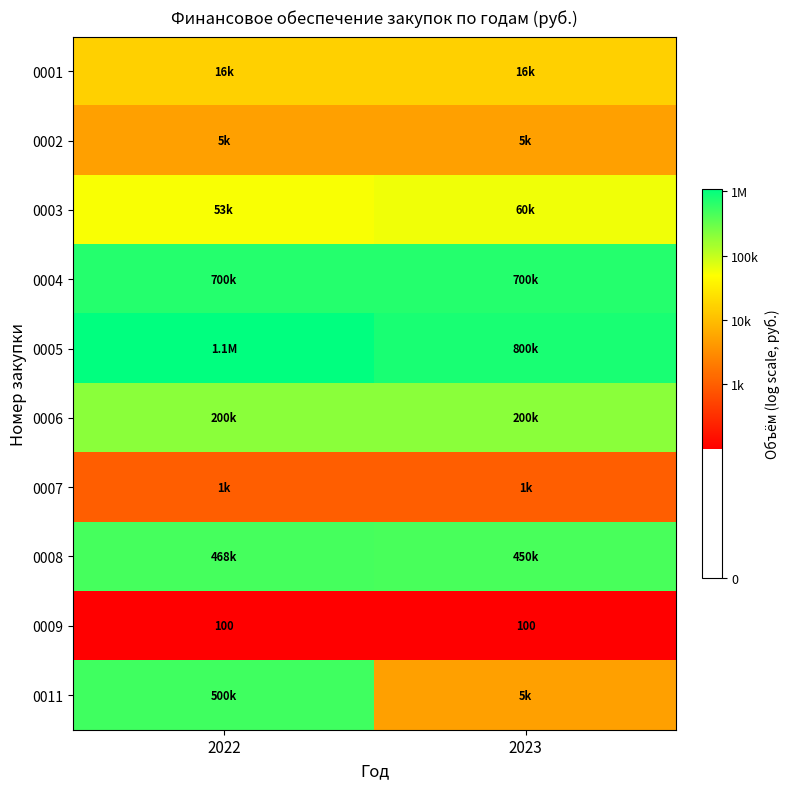

At how many categories does at least one series exceed 5?

2